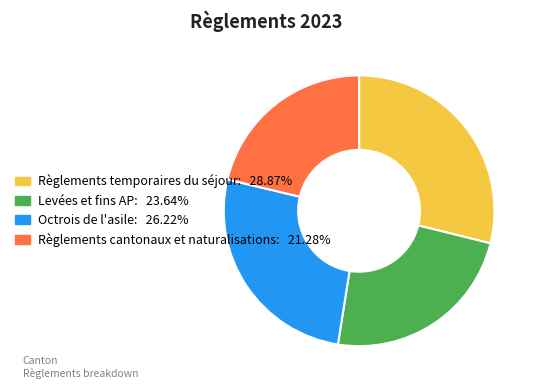

How many segments does this pie chart have?

4